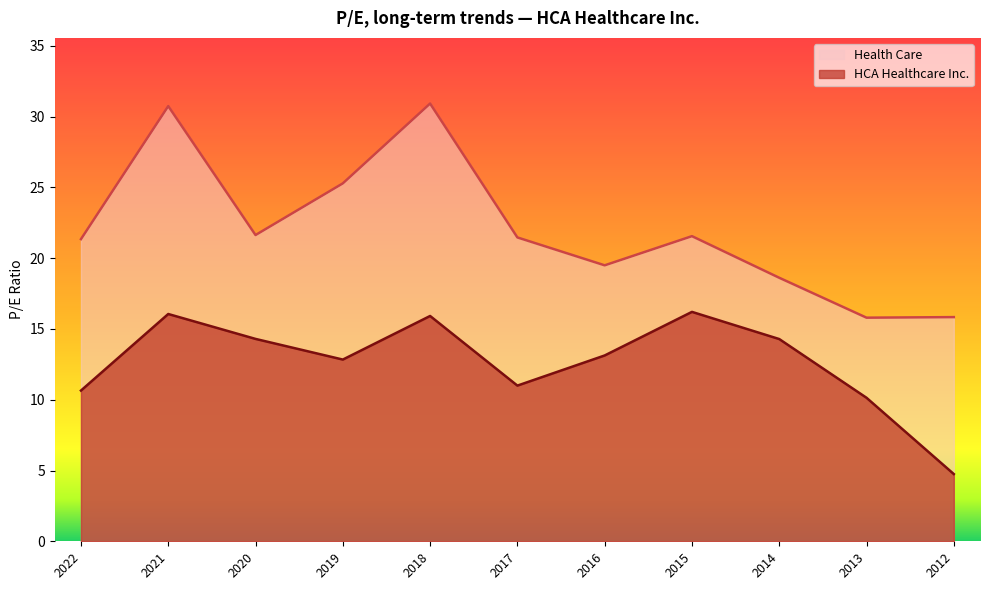

Which series has the largest range (max minus min)?

Health Care